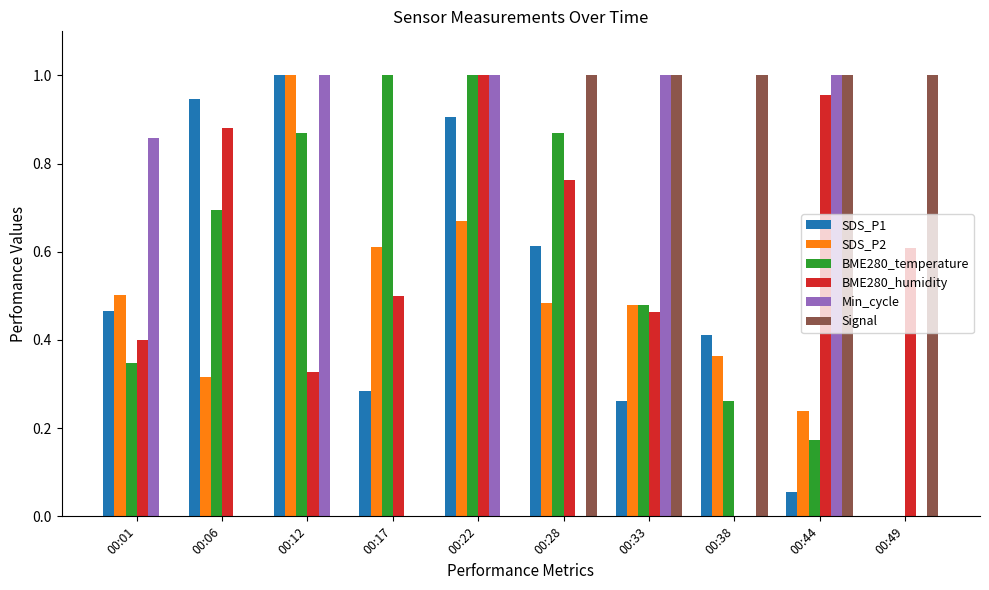

Count the number of data series in this chart.

6